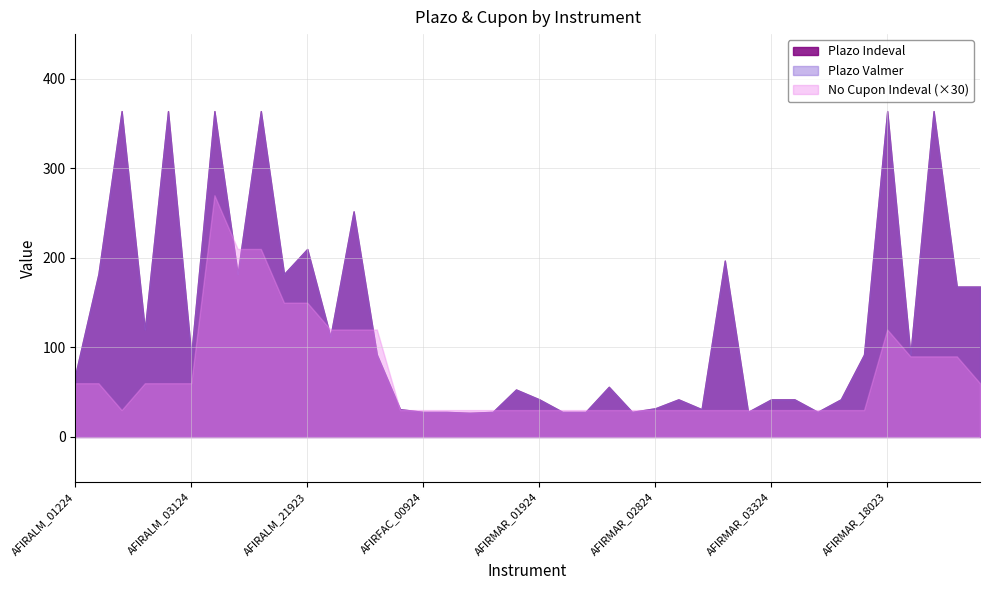

True or false: Plazo Valmer has a value of 79 at AFIRMAR_02524.

False